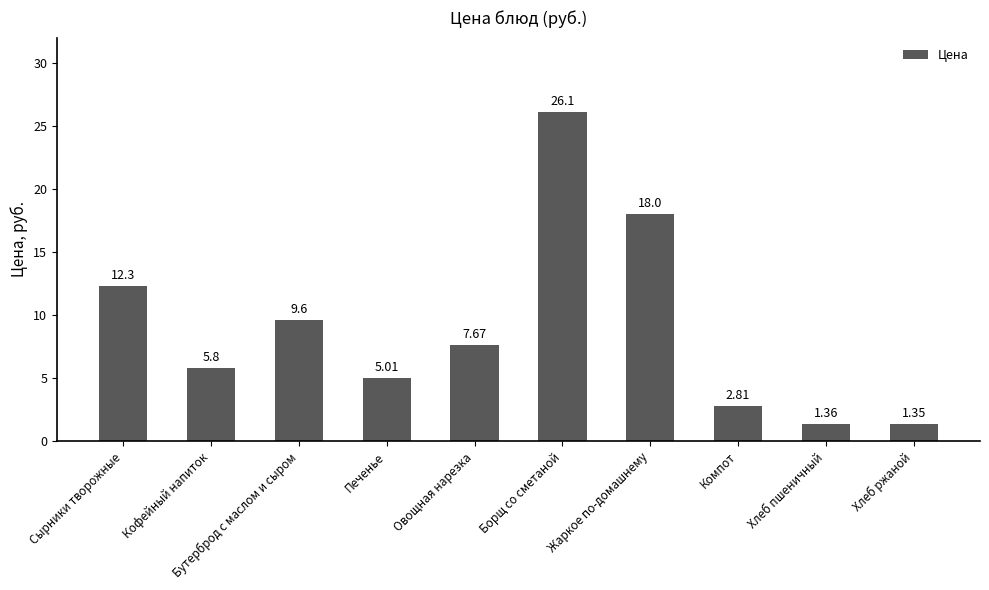

Rank the categories by value from lowest to highest.

Хлеб ржаной, Хлеб пшеничный, Компот, Печенье, Кофейный напиток, Овощная нарезка, Бутерброд с маслом и сыром, Сырники творожные, Жаркое по-домашнему, Борщ со сметаной